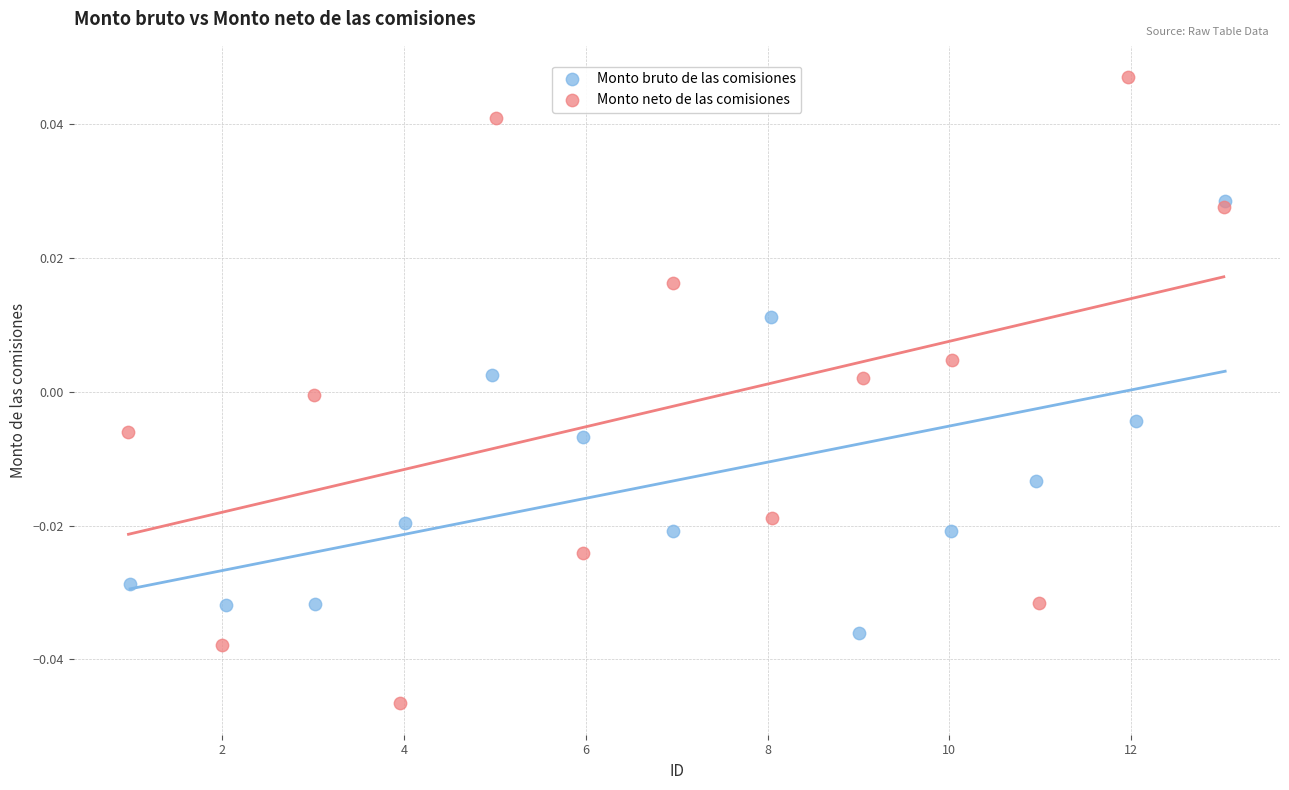

Which series reaches the minimum Y coordinate?

Monto neto de las comisiones